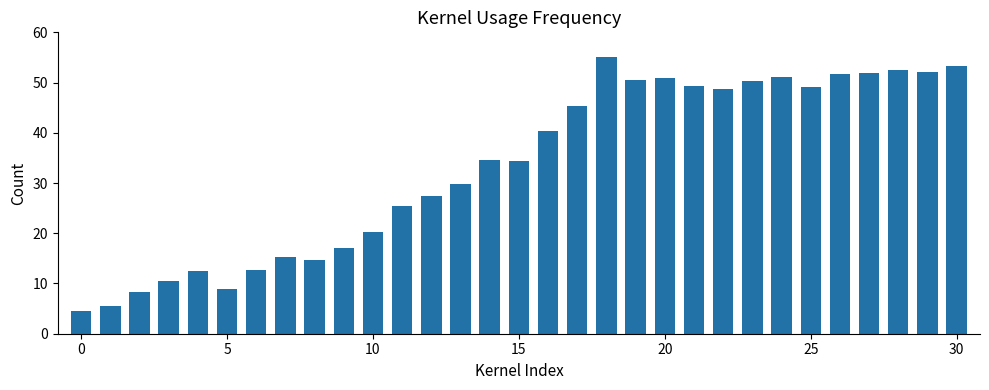

What is the value of the 5th bar from the left?

12.5